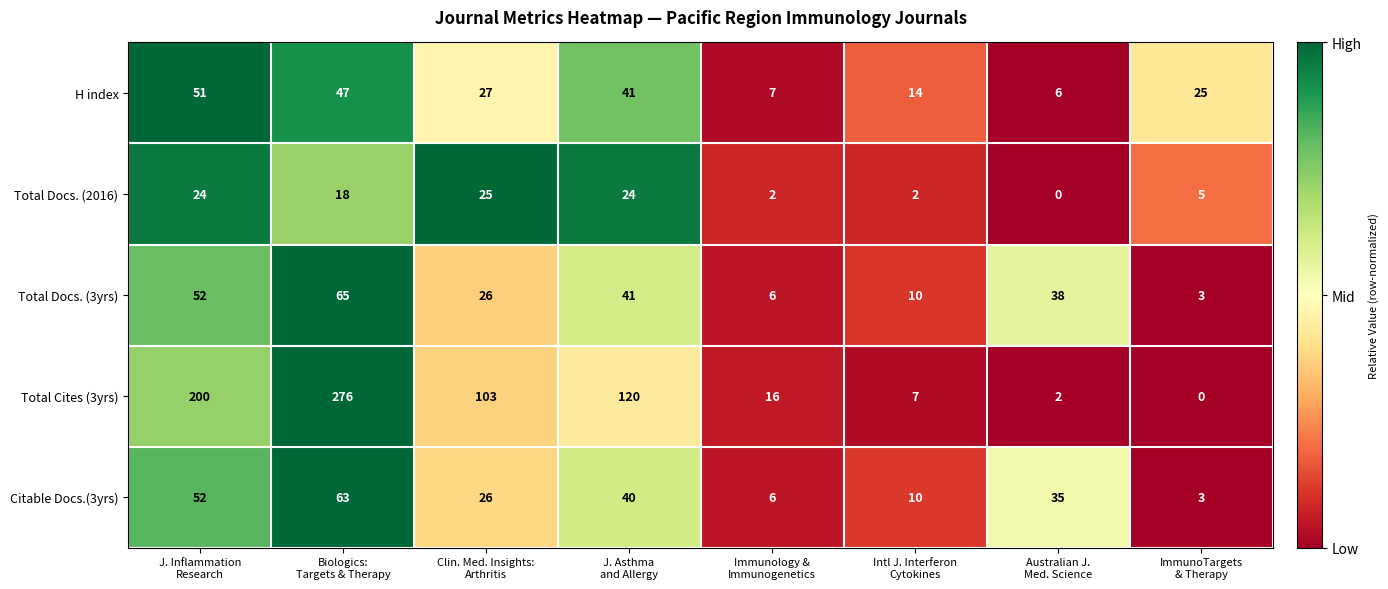

What is the sum of all Total Docs. (2016) values?

100